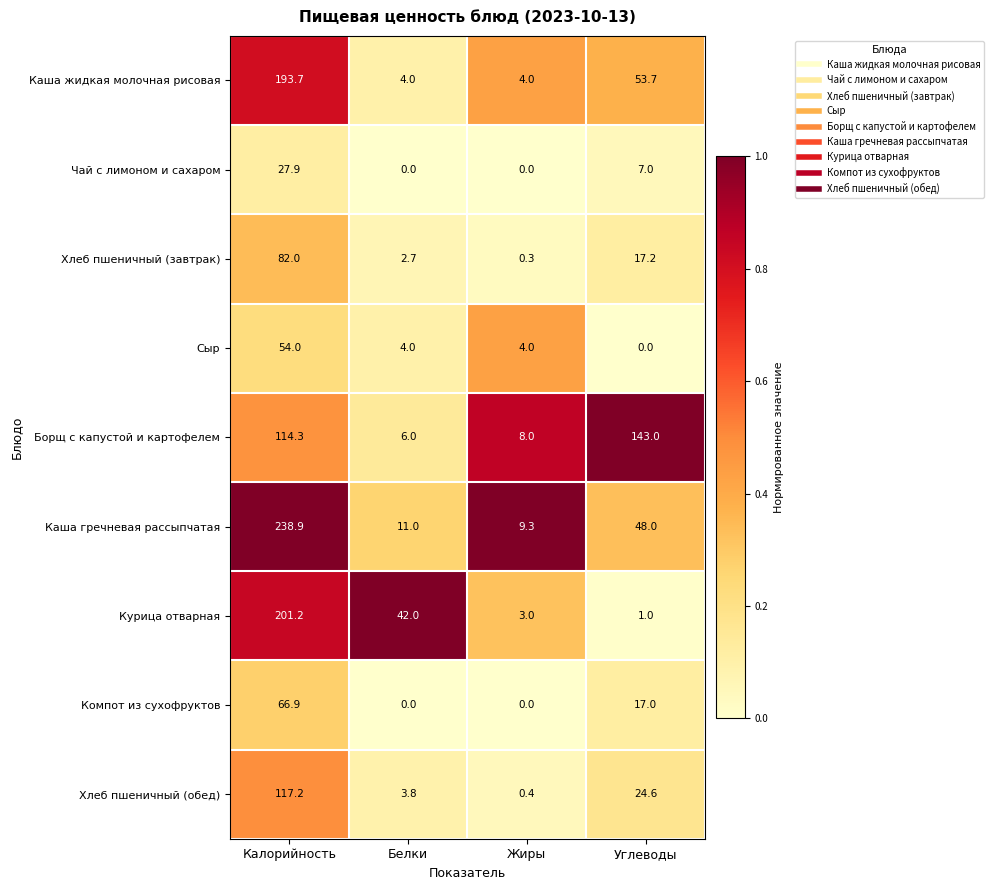

Which series has the largest total across all categories?

Каша гречневая рассыпчатая